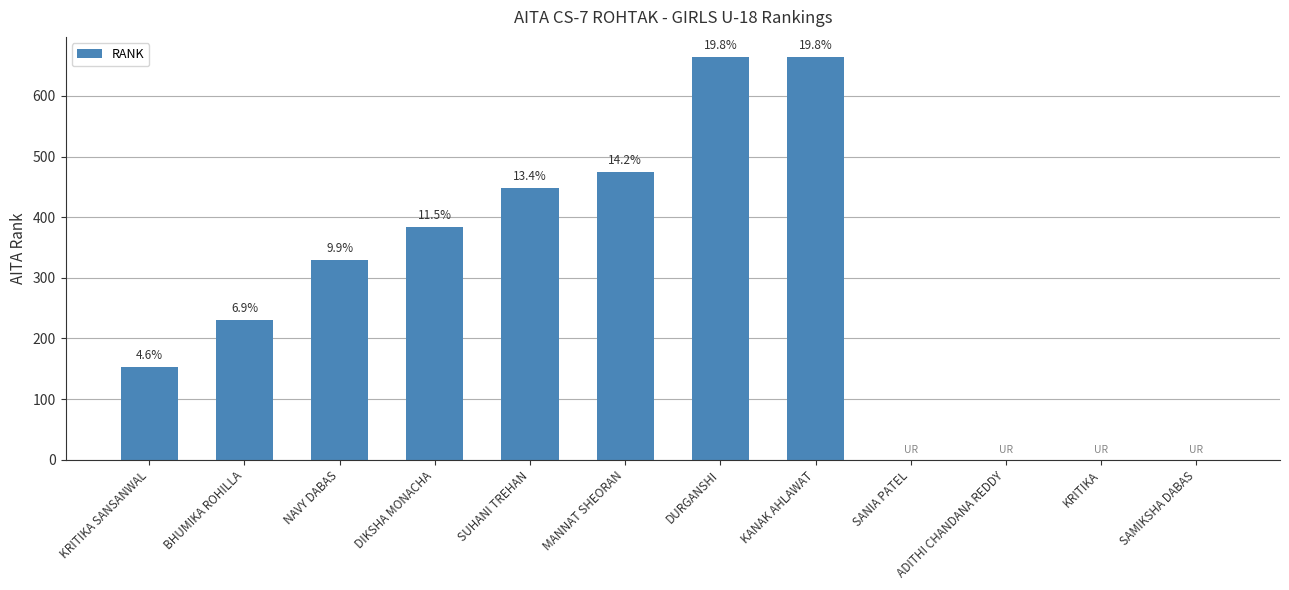

Reading right to left, transcribe all the data shown in this chart.

SAMIKSHA DABAS=0	KRITIKA=0	ADITHI CHANDANA REDDY=0	SANIA PATEL=0	KANAK AHLAWAT=664	DURGANSHI=664	MANNAT SHEORAN=475	SUHANI TREHAN=448	DIKSHA MONACHA=384	NAVY DABAS=330	BHUMIKA ROHILLA=231	KRITIKA SANSANWAL=153